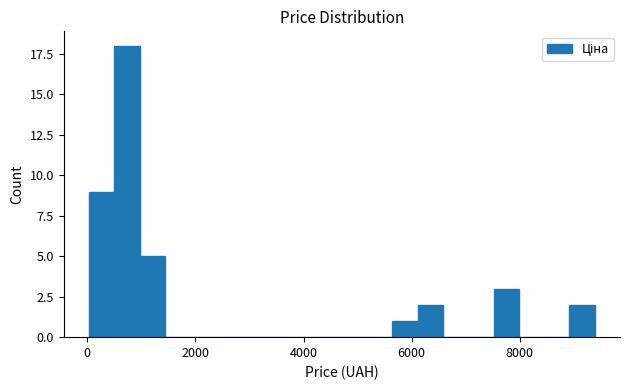

Read against the x-axis, roughly where is the centre of the tallest bar?

800